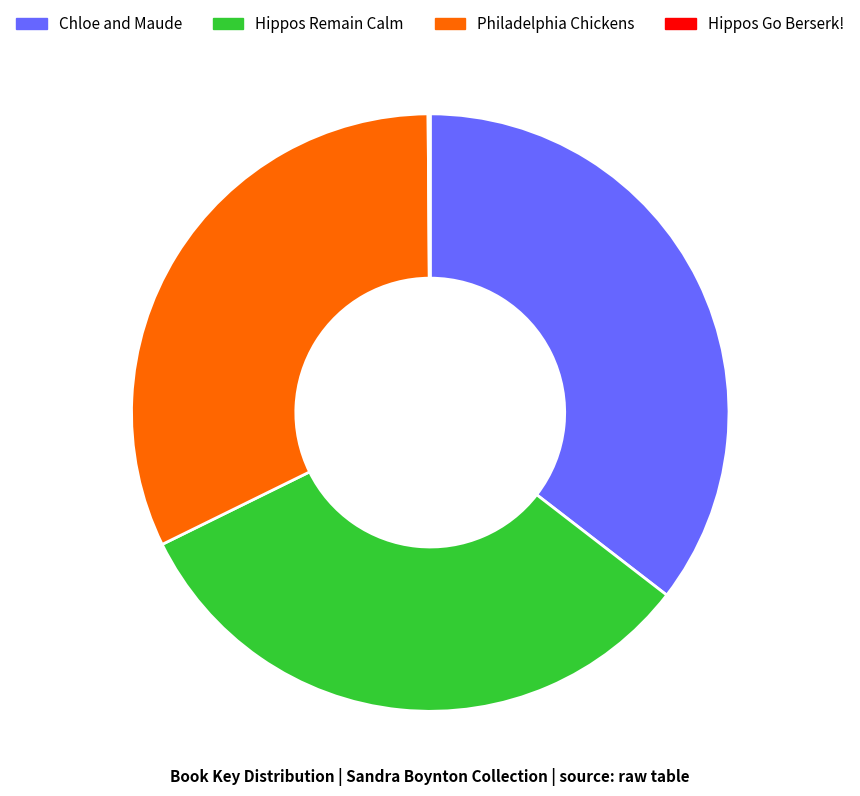

Which category has the biggest portion of the pie?

Chloe and Maude